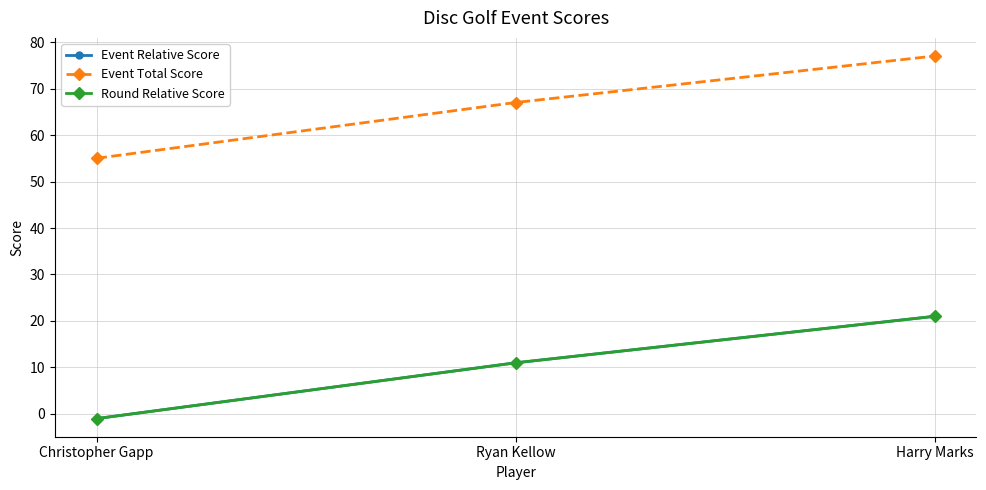

Is this an area chart (filled region under the line)?

No